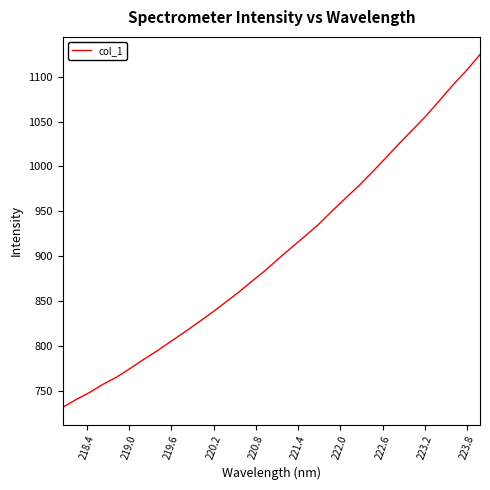

Reading right to left, extract all data points from this chart.

1124.9	1107.2	1091.1	1073.8	1056.7	1041.2	1025.8	1009.7	994.0	978.7	964.7	950.4	935.6	922.4	909.9	896.9	883.6	871.6	859.1	847.7	836.3	825.5	815.0	804.7	794.4	784.9	774.8	765.2	757.2	748.1	740.2	731.5